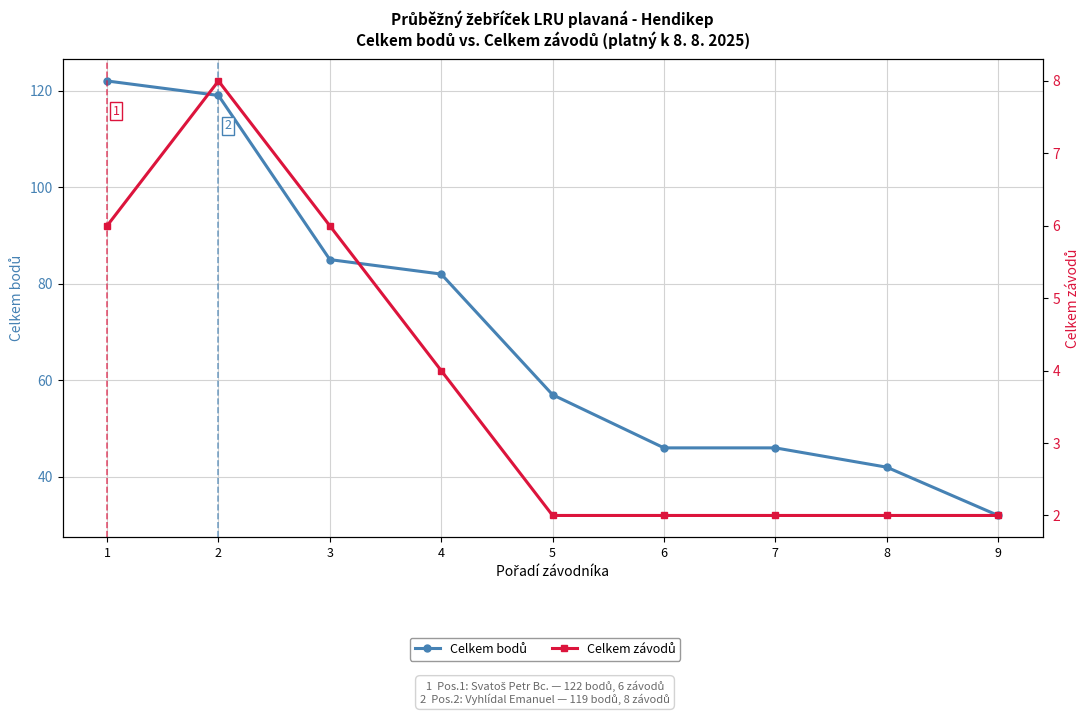

True or false: Celkem bodů and Celkem závodů intersect in this chart.

False